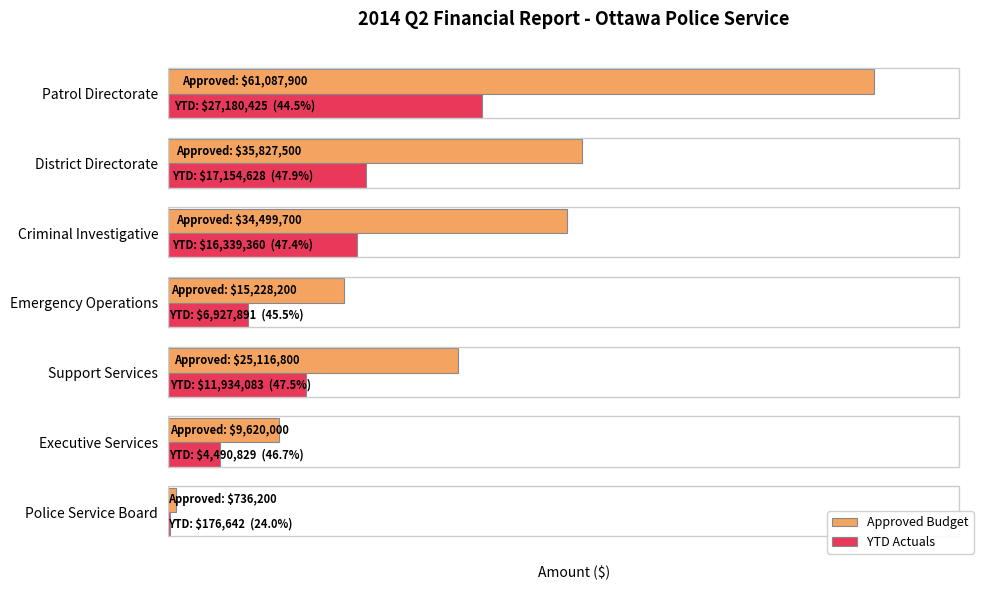

What is the average value of the YTD Actuals series?

12029123